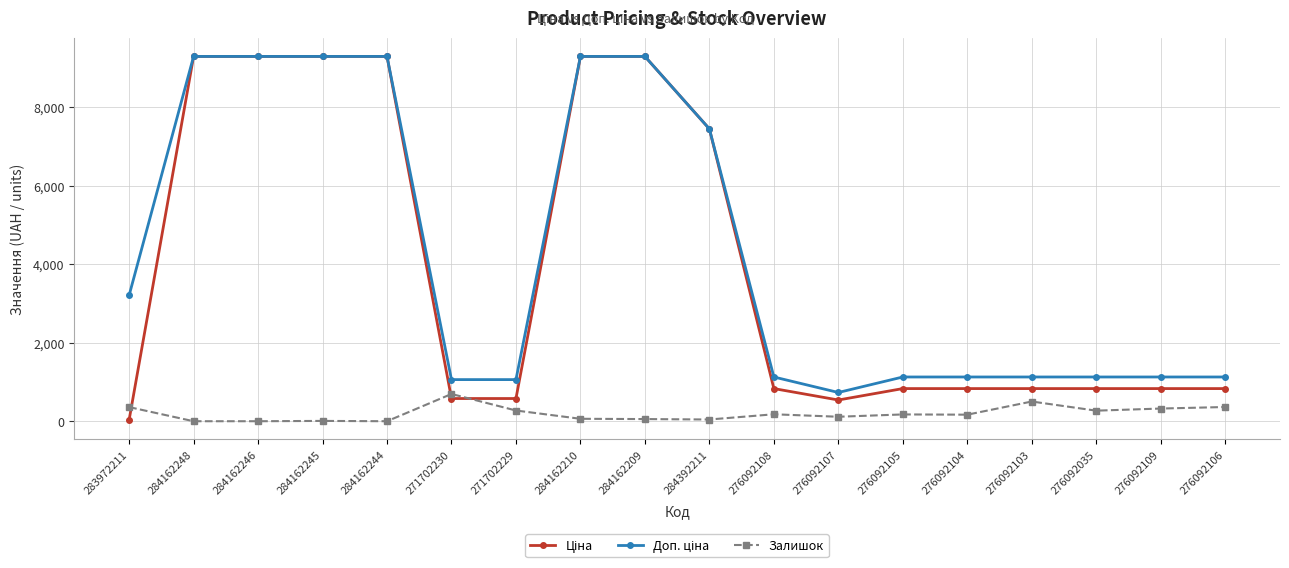

What is the value of the Залишок point at the 1st from the left?

360.0